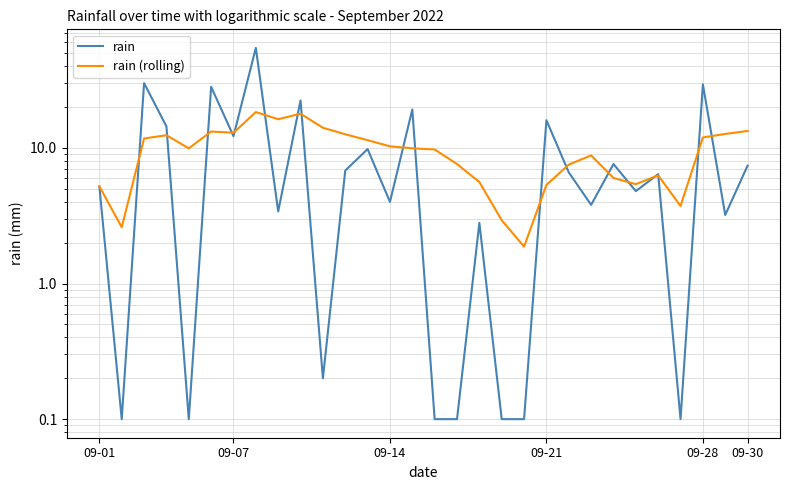

In rain (rolling), how many points are higher than both neighbors (excluding endpoints)?

6